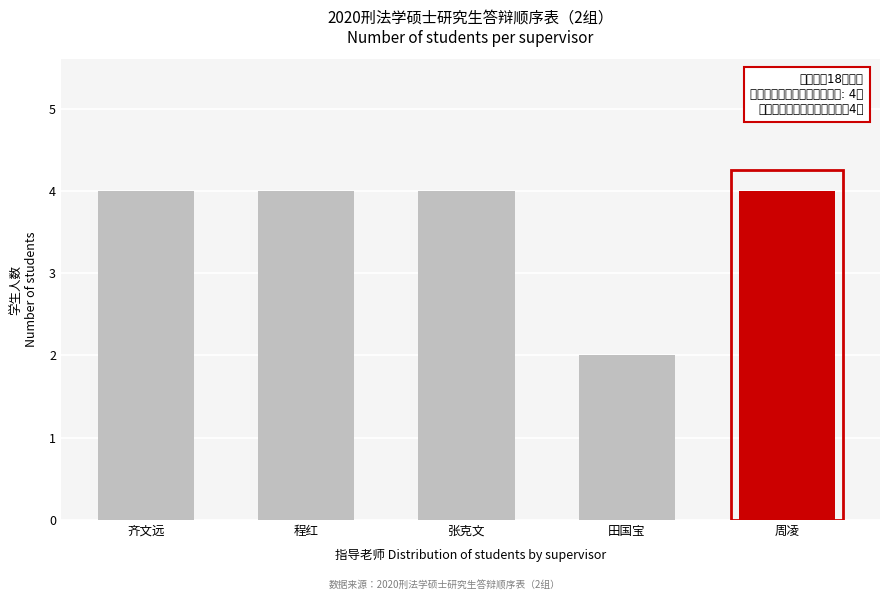

Reading right to left, extract all data points from this chart.

4	2	4	4	4